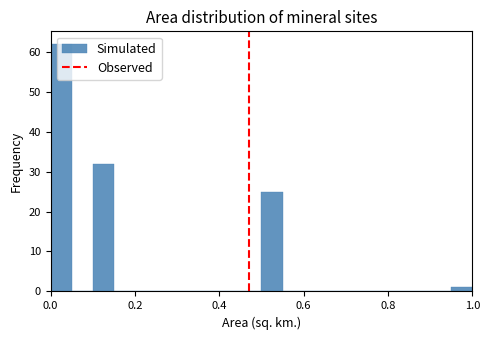

Around what value on the x-axis is the tallest bar? Give the approximate position of its centre, as read against the axis.

0.02